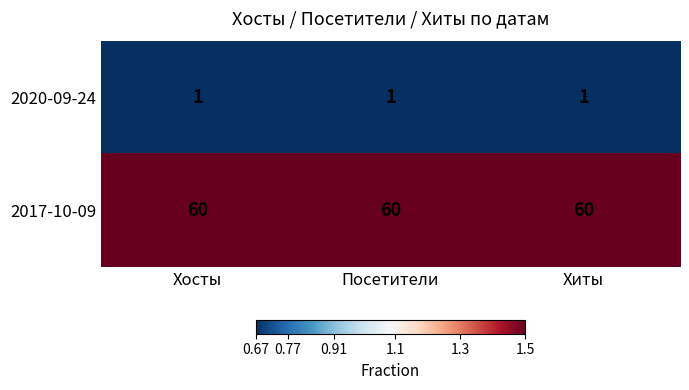

Rank the series by their average value, from highest to lowest.

2017-10-09, 2020-09-24